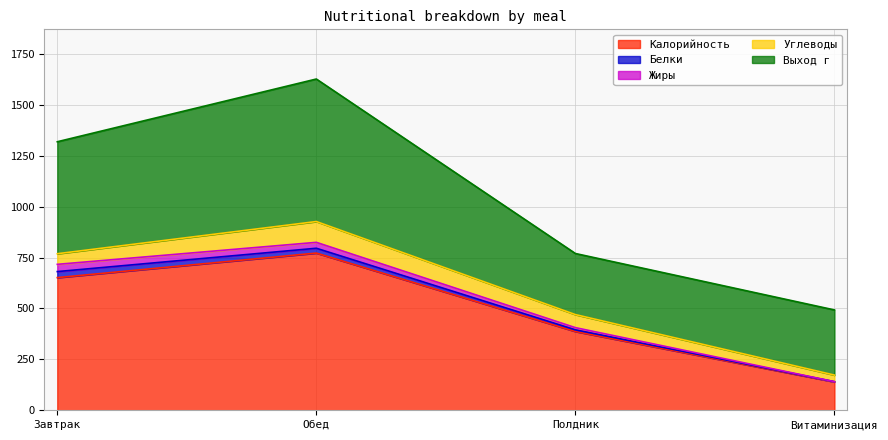

How many values in the Калорийность series are below 651?

2